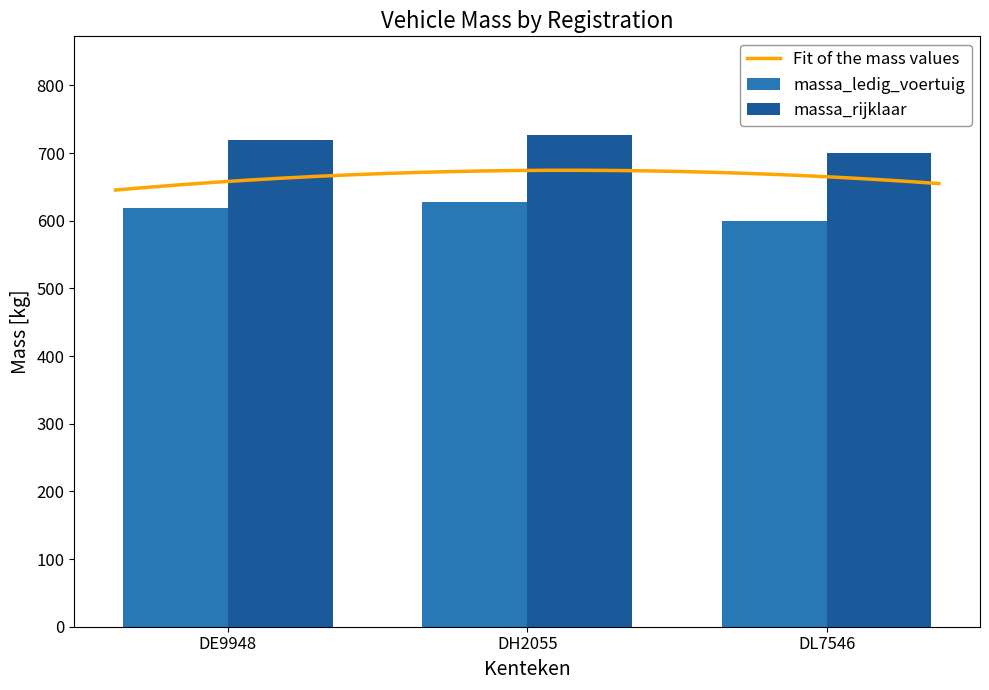

Which series changed the most between DH2055 and DL7546?

massa_ledig_voertuig